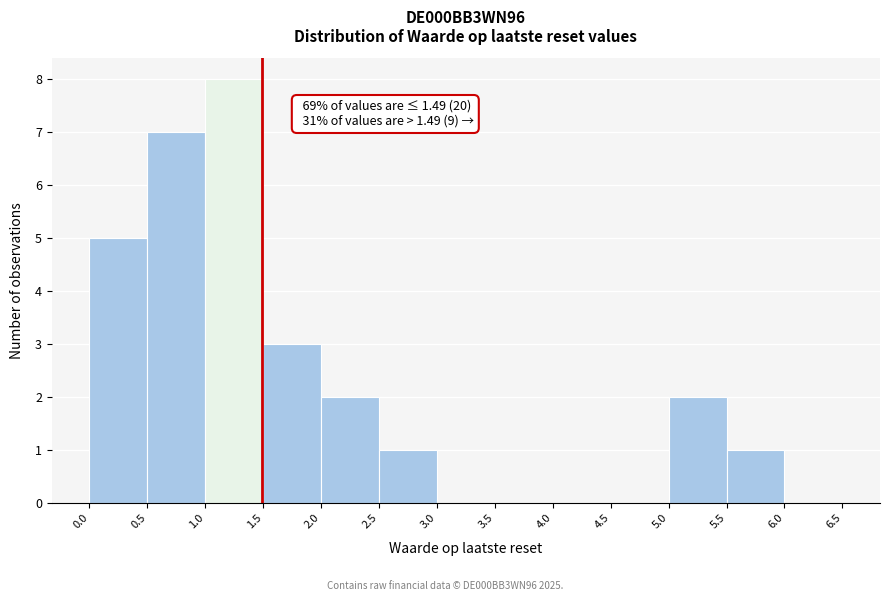

Over which range of the x-axis is the bar tallest?

1.0 to 1.5